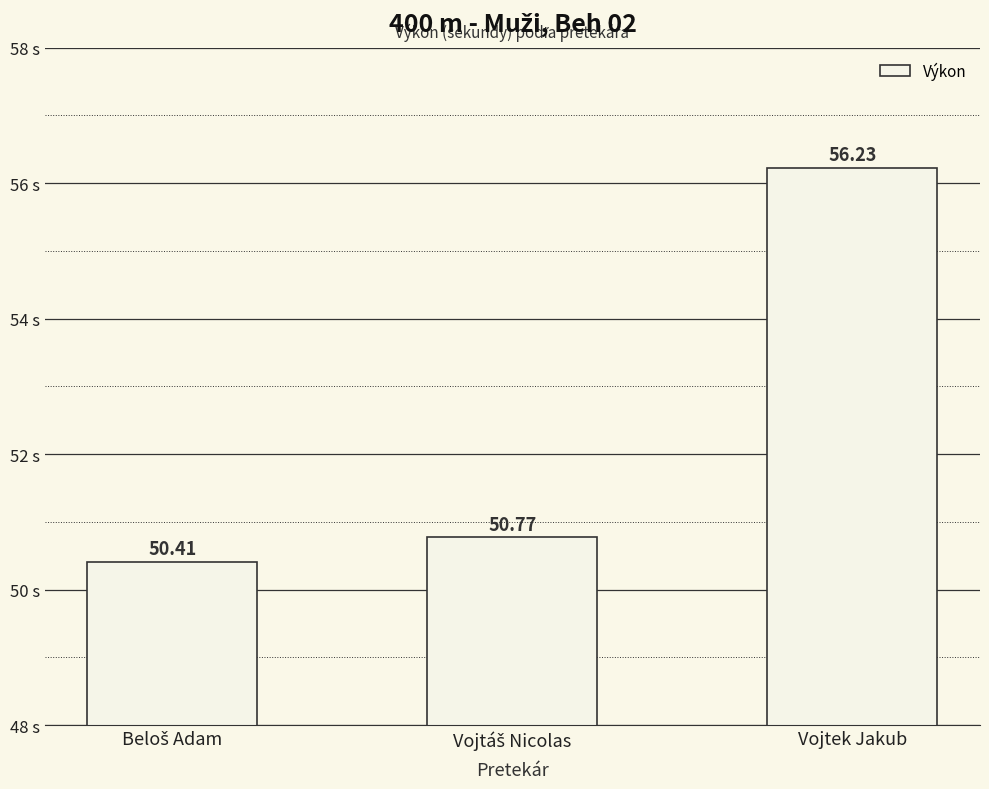

What is the difference between the second highest and minimum values?

0.4